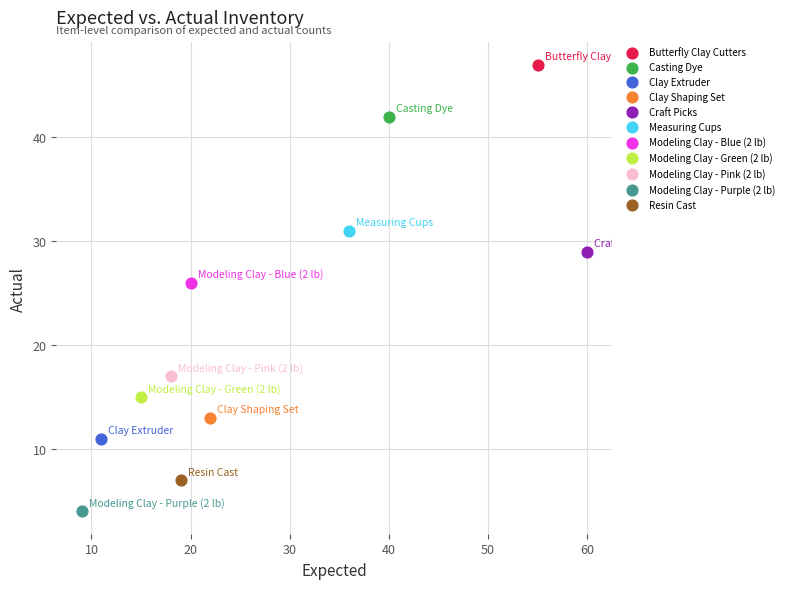

What are all the series names shown in the legend?

Butterfly Clay Cutters, Casting Dye, Clay Extruder, Clay Shaping Set, Craft Picks, Measuring Cups, Modeling Clay - Blue (2 lb), Modeling Clay - Green (2 lb), Modeling Clay - Pink (2 lb), Modeling Clay - Purple (2 lb), Resin Cast